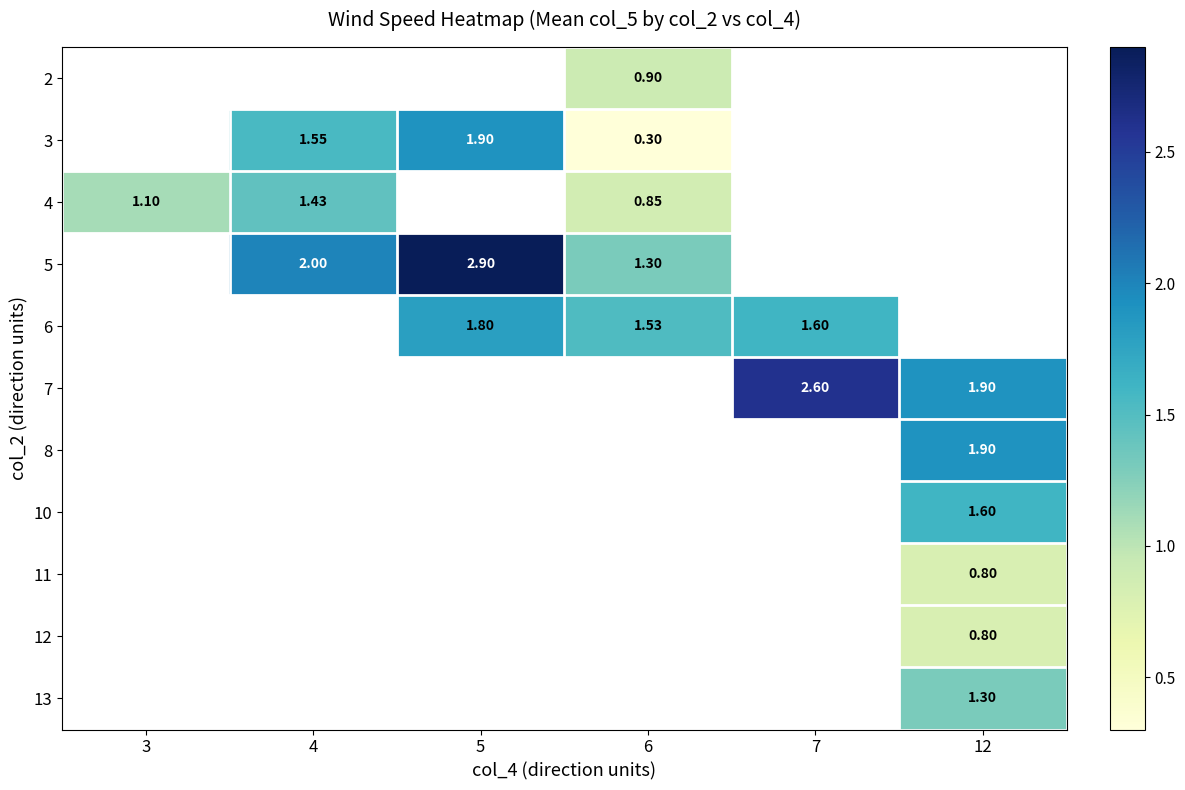

How many positive values does the 2 series have?

1